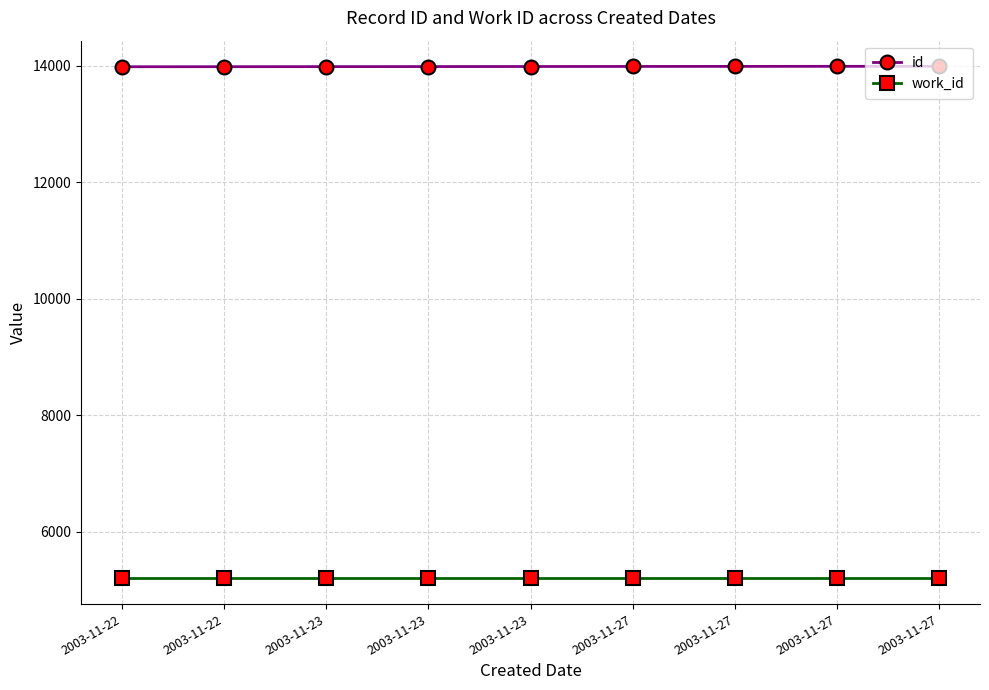

At which label does id reach its minimum?

2003-11-22